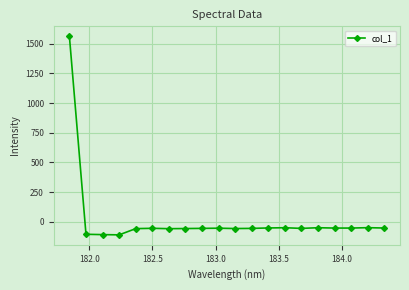

True or false: there are more than 1 points higher than both neighbors.

True